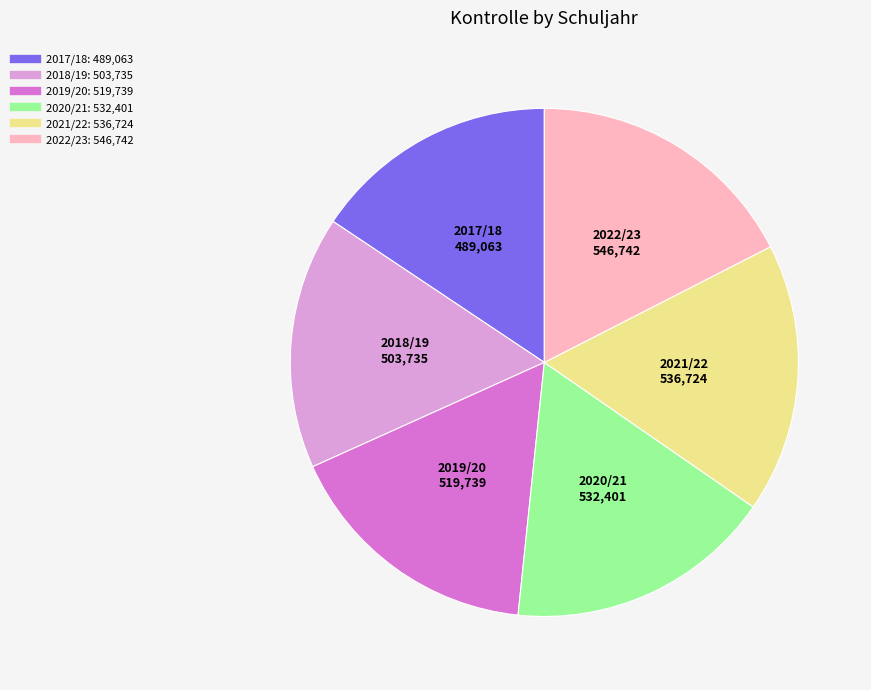

Approximately how many times larger is the value at 2020/21 compared to 2018/19?

1.1